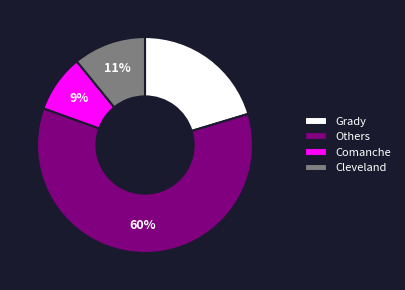

What is the largest slice in the pie chart?

Others